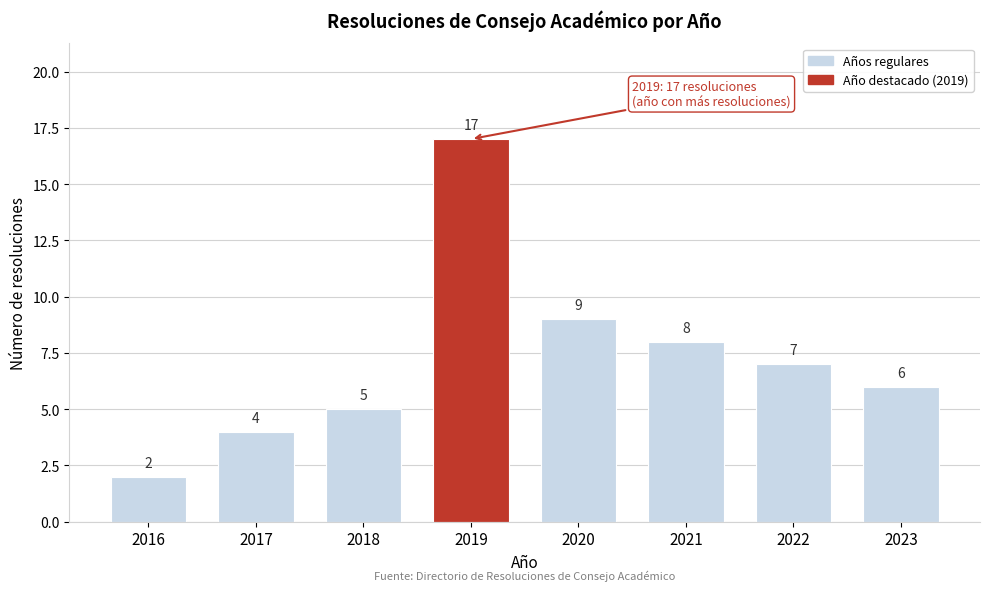

Reading left to right, extract all data points from this chart.

2	4	5	17	9	8	7	6